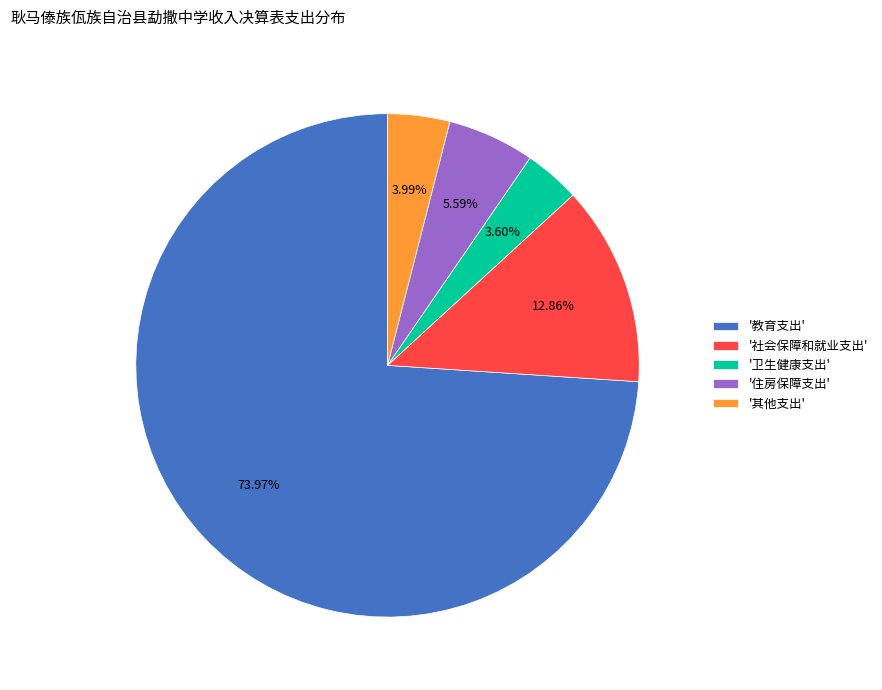

To the nearest percent, what is the difference between the largest and smallest slice percentages?

70%